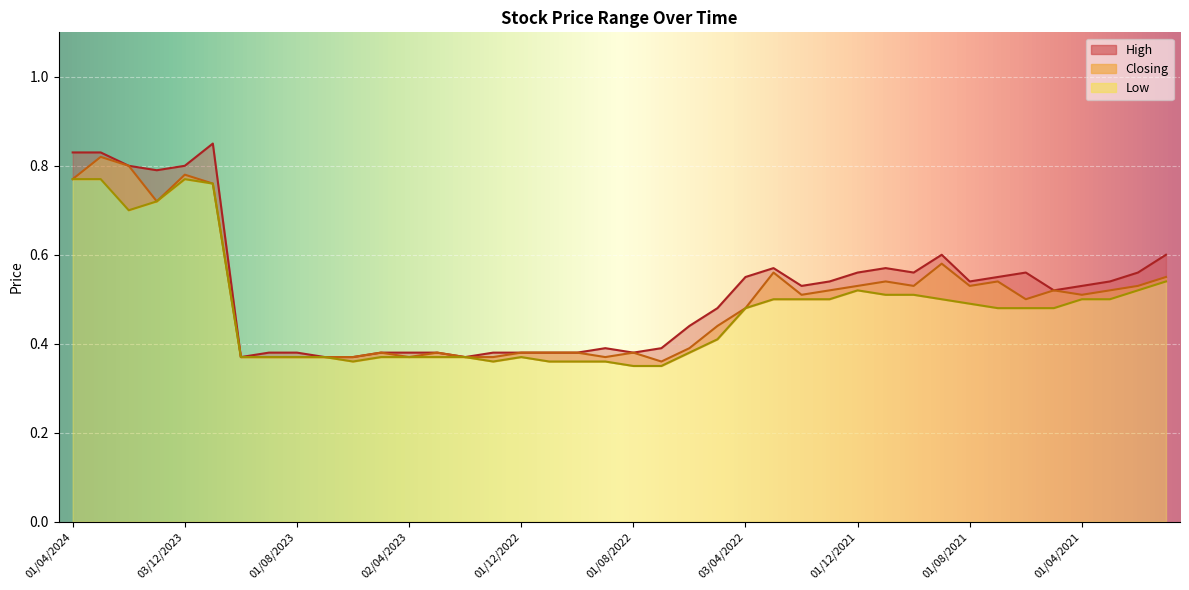

List the series in order of their peak value, lowest first.

Low, Closing, High